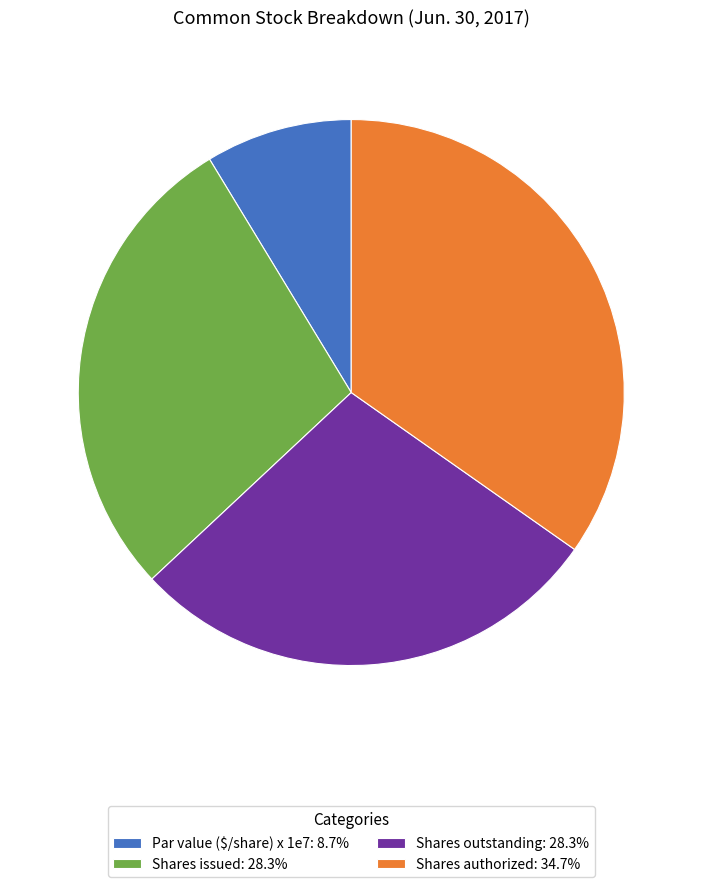

Does Shares authorized: 34.7% represent more than half of the total?

No